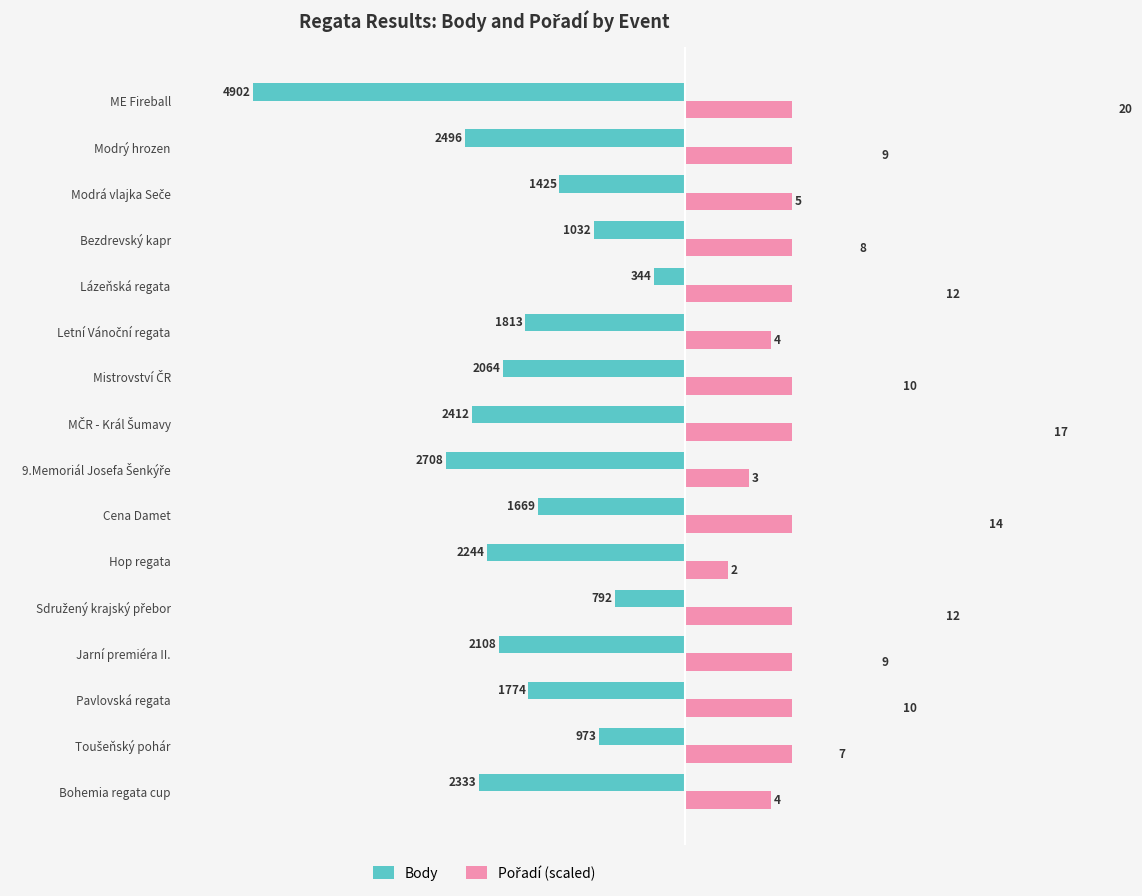

What is the average value of the Body series?

-1943.1